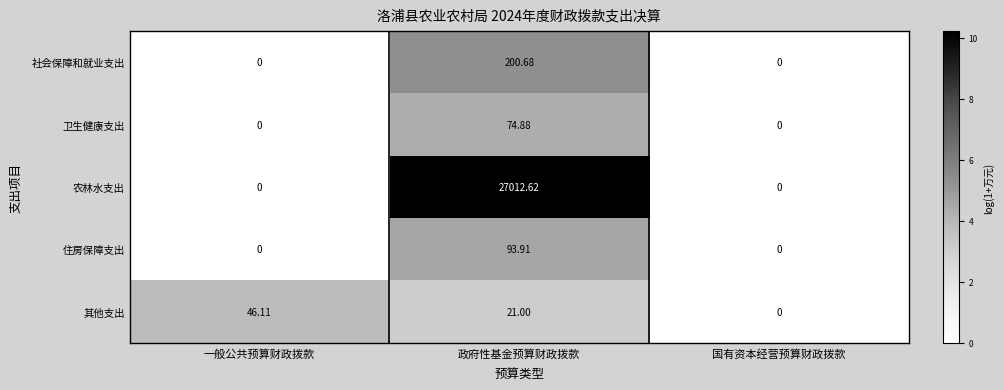

At which label does 其他支出 reach its peak?

一般公共预算财政拨款